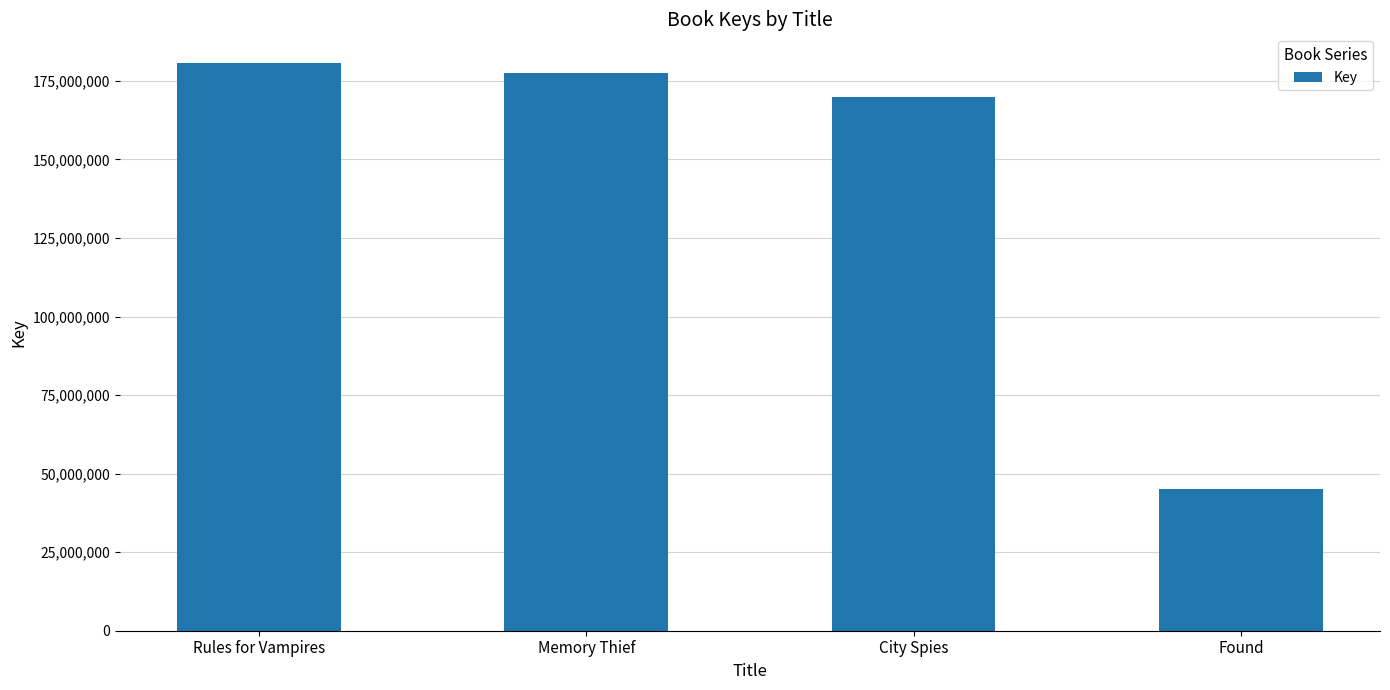

What is the sum of all values?

573657059